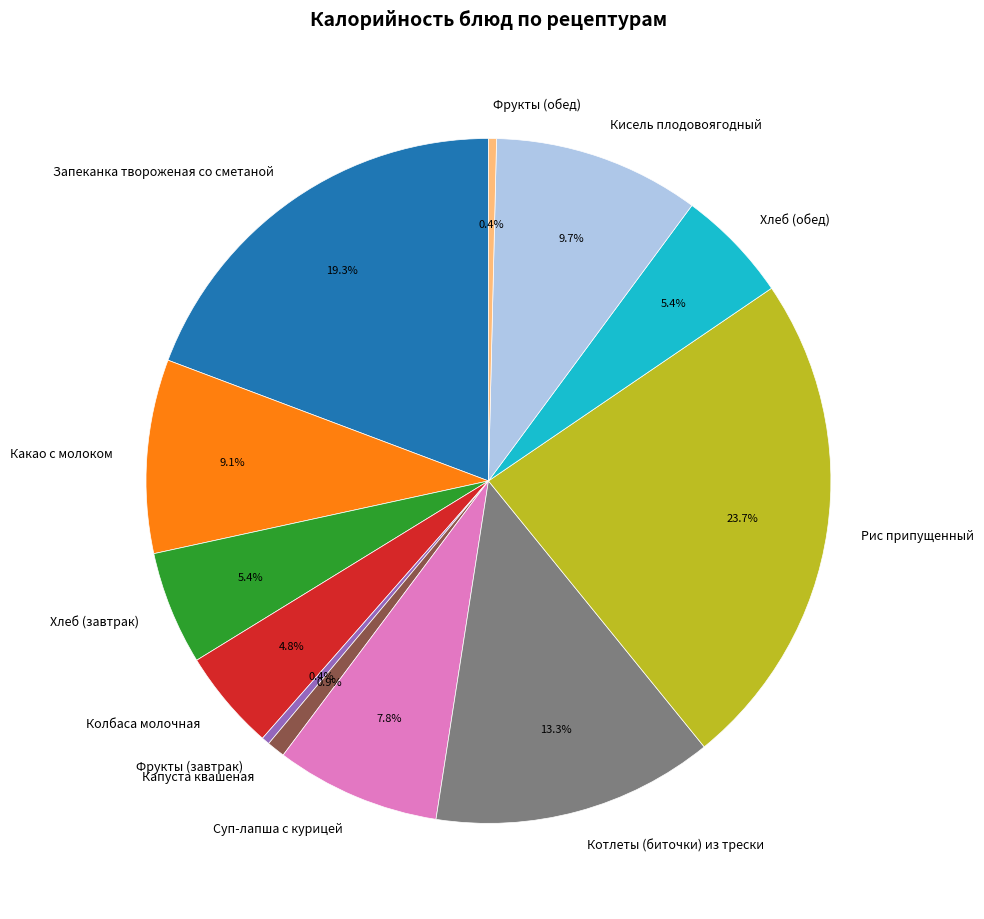

Which category has the biggest portion of the pie?

Рис припущенный